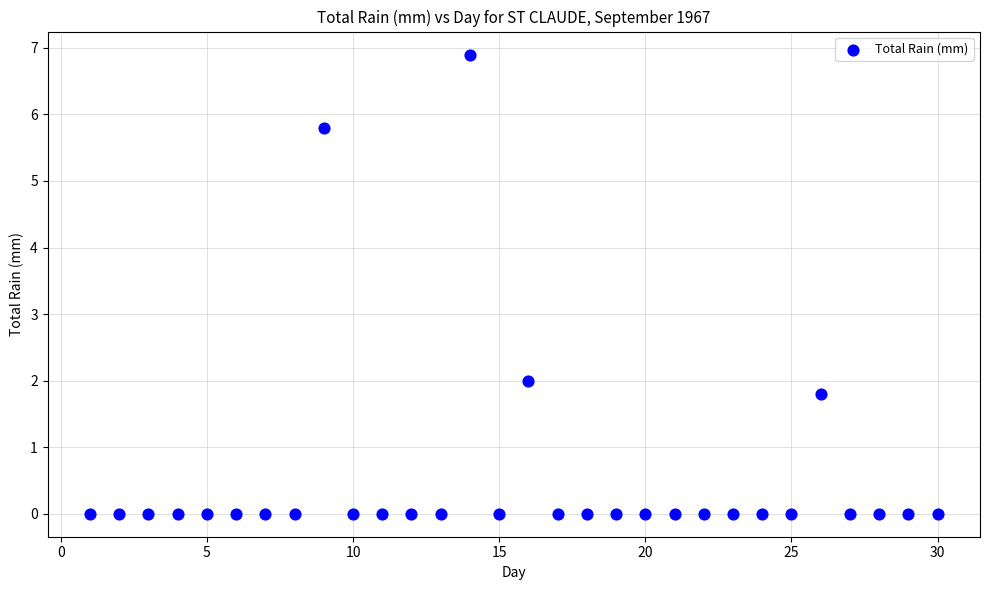

What is the range of Y values (max minus min)?

6.9